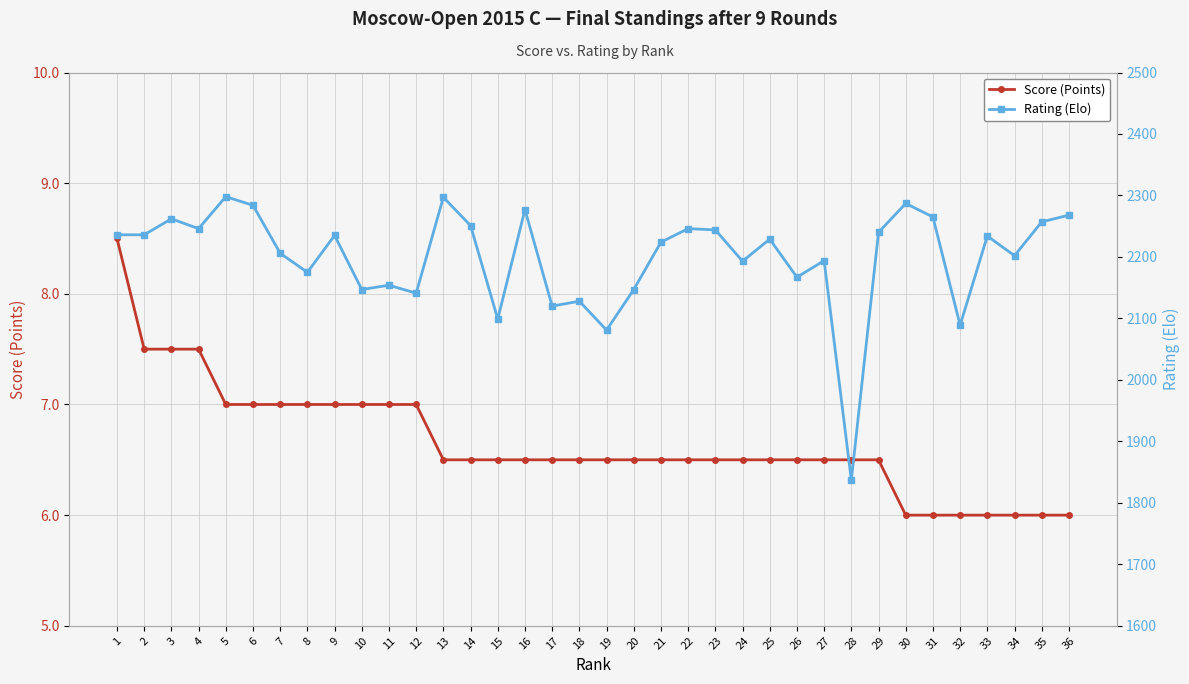

Between 35 and 13, which is larger?

13